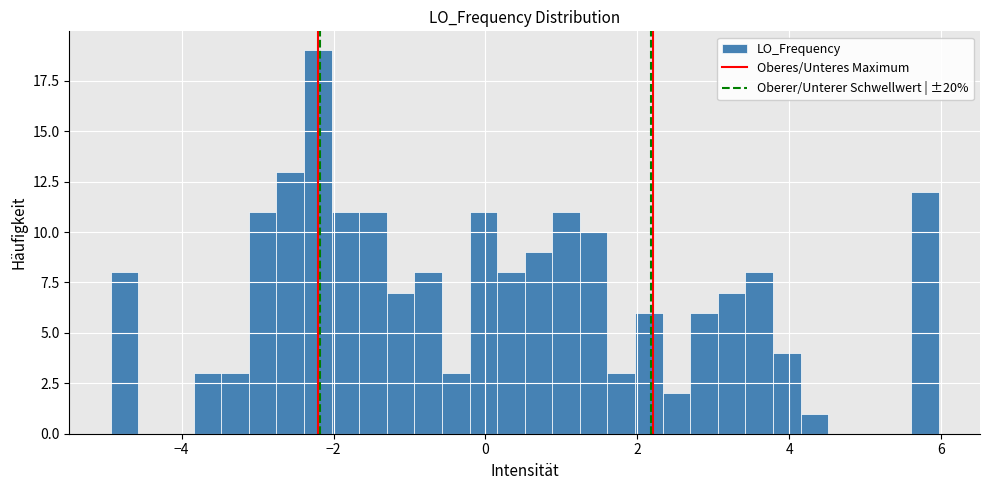

Read against the x-axis, roughly where is the centre of the tallest bar?

-2.2